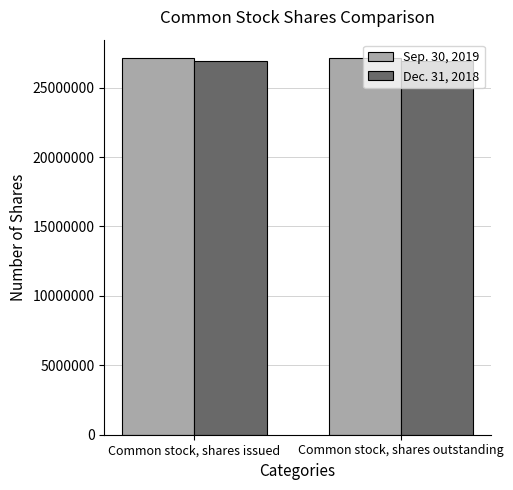

Reading left to right, list all the values displayed in this chart.

Sep. 30, 2019: Common stock, shares issued=27098042	Common stock, shares outstanding=27098042
Dec. 31, 2018: Common stock, shares issued=26922000	Common stock, shares outstanding=26922000